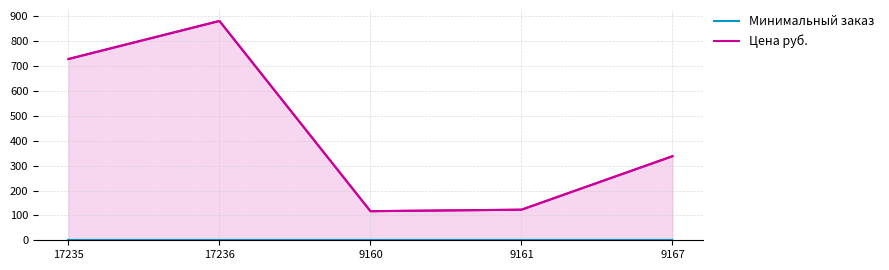

The value of Цена руб. (line) at 17235 is 323. True or false?

False